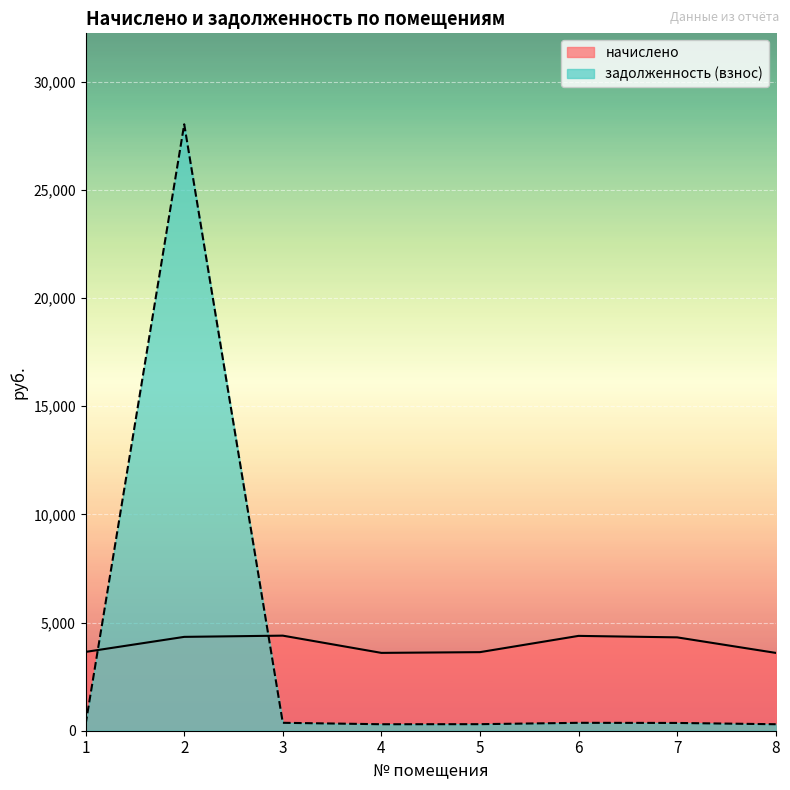

After their last crossing, which series has the higher values: задолженность (взнос) or начислено?

начислено